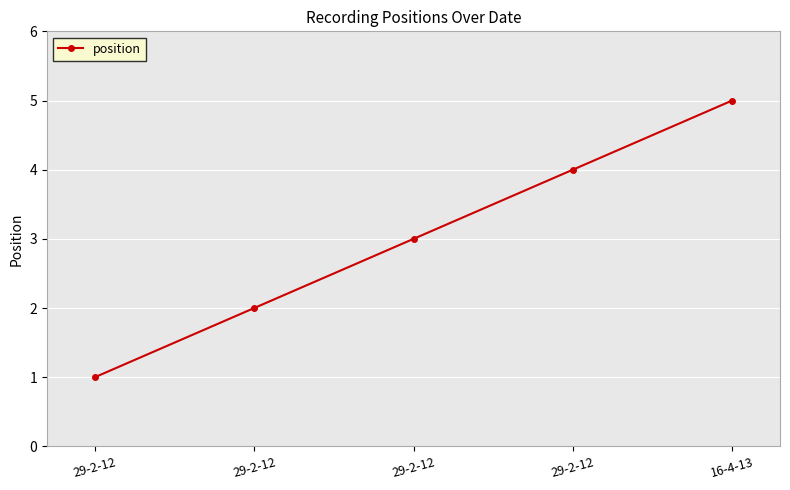

Rank the categories by value from highest to lowest.

16-4-13, 29-2-12, 29-2-12, 29-2-12, 29-2-12